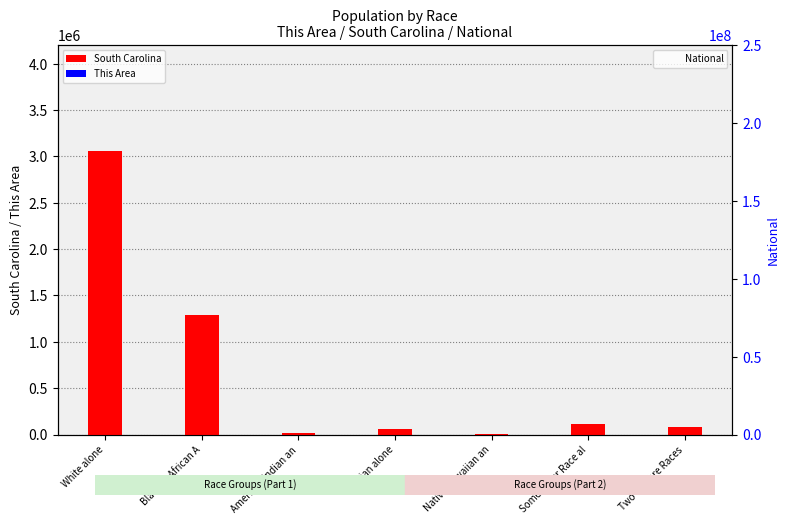

Which series has the widest spread of values?

South Carolina